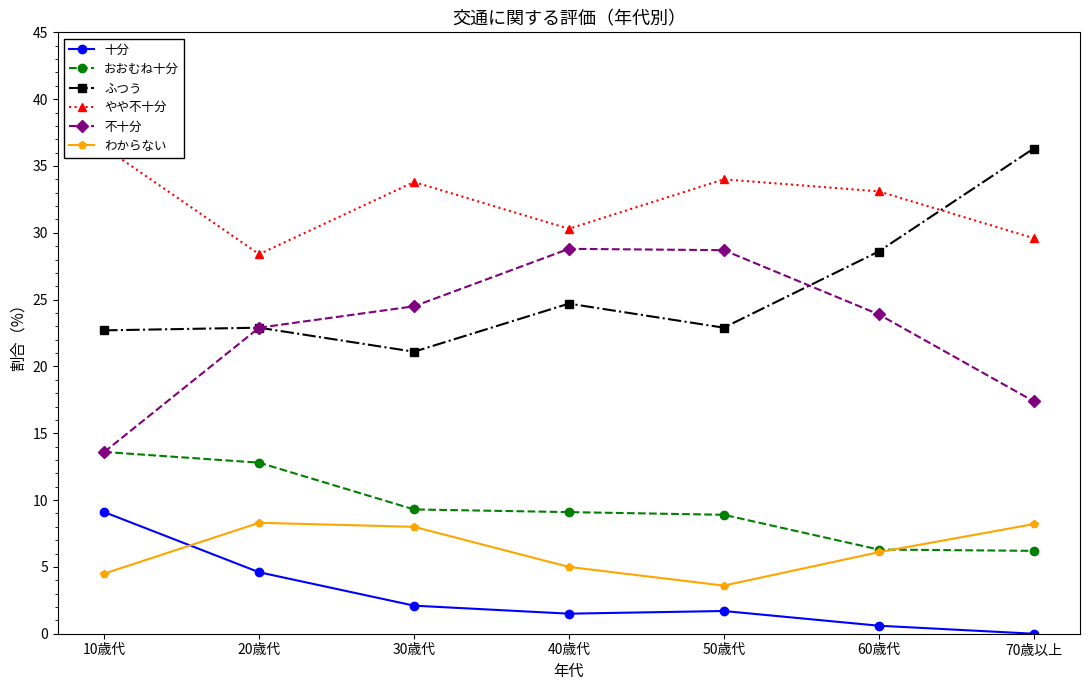

True or false: おおむね十分 and ふつう cross at least once.

False